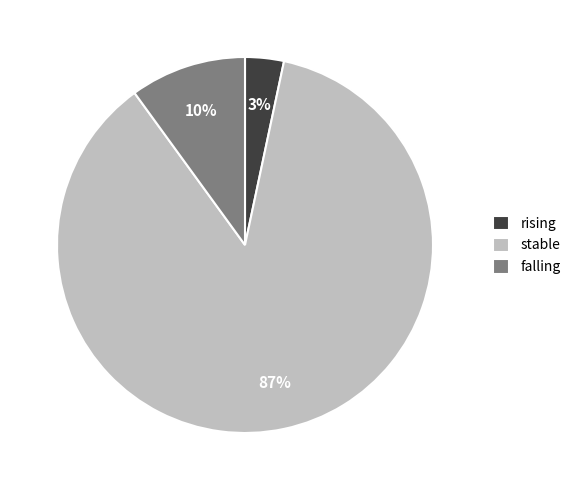

Rank the categories by value from highest to lowest.

stable, falling, rising